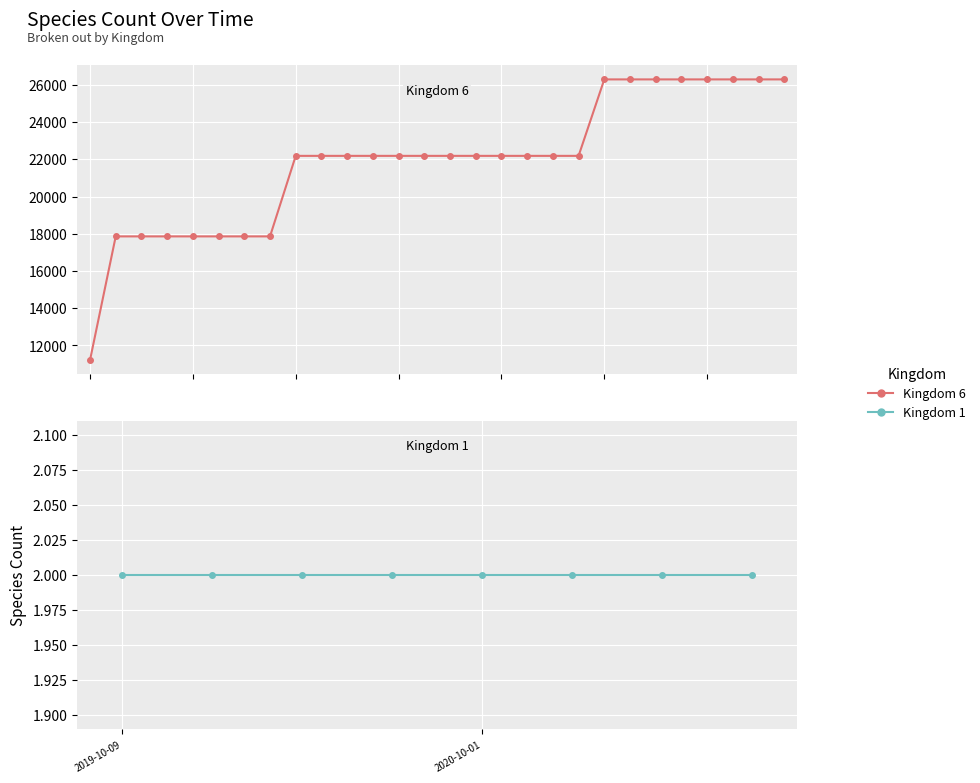

What is the sum of the values at 22 and 25?

52578